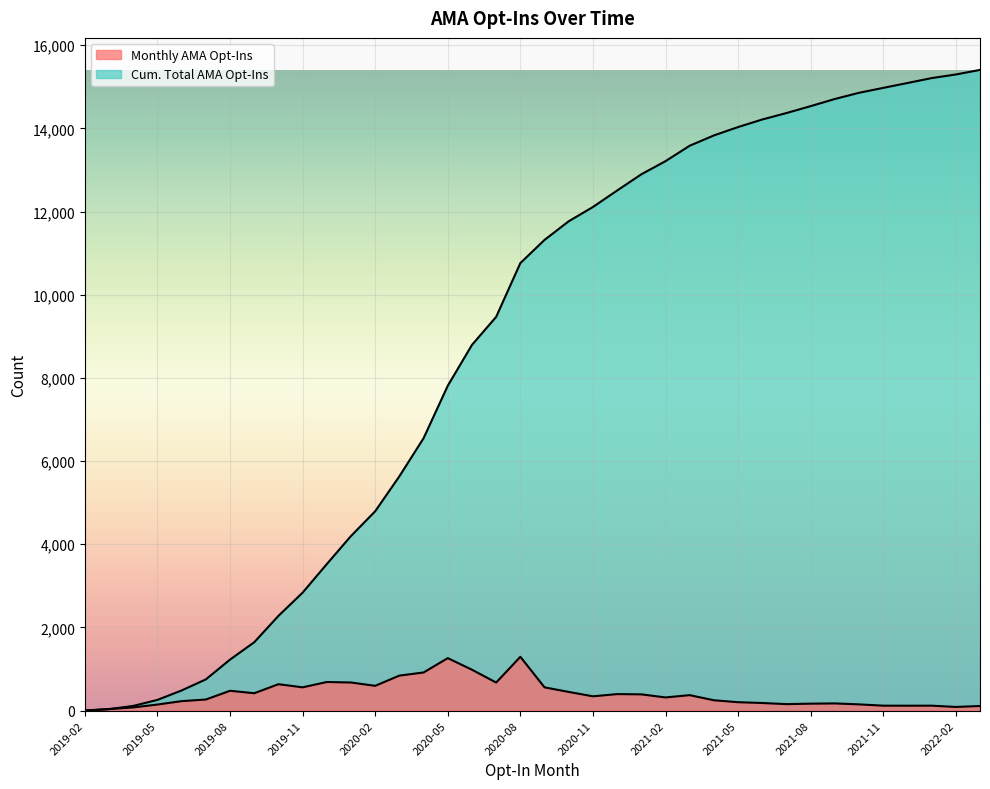

True or false: Cum. Total AMA Opt-Ins has more than 0 points higher than both neighbors.

False